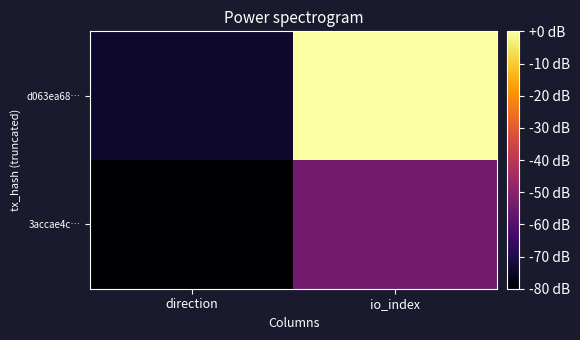

Reading left to right, list all the values displayed in this chart.

3accae4c…: direction=-80.0	io_index=-54.4
d063ea68…: direction=-73.6	io_index=-0.0